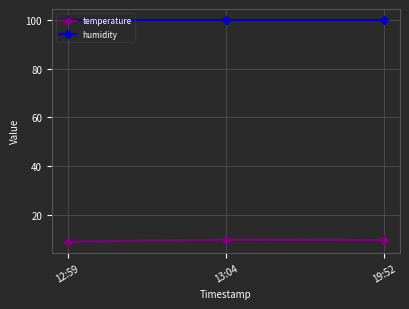

At 19:52, list the series in order from largest to smallest.

humidity, temperature